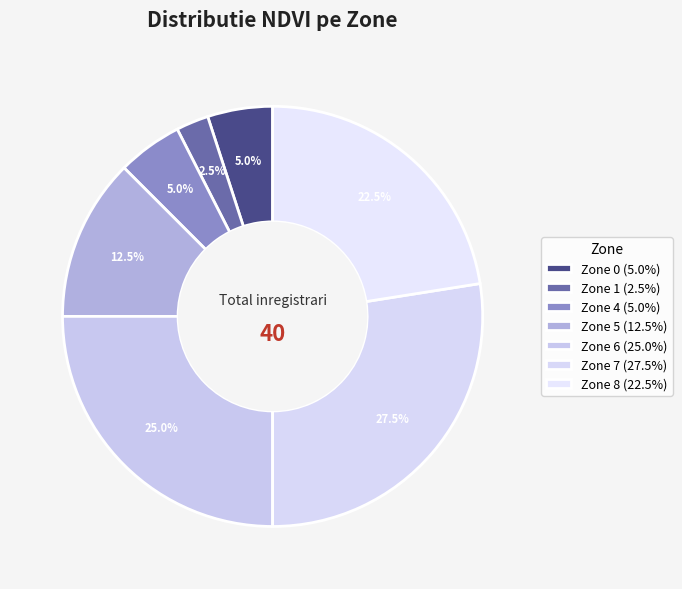

How many slices are in this pie chart?

7